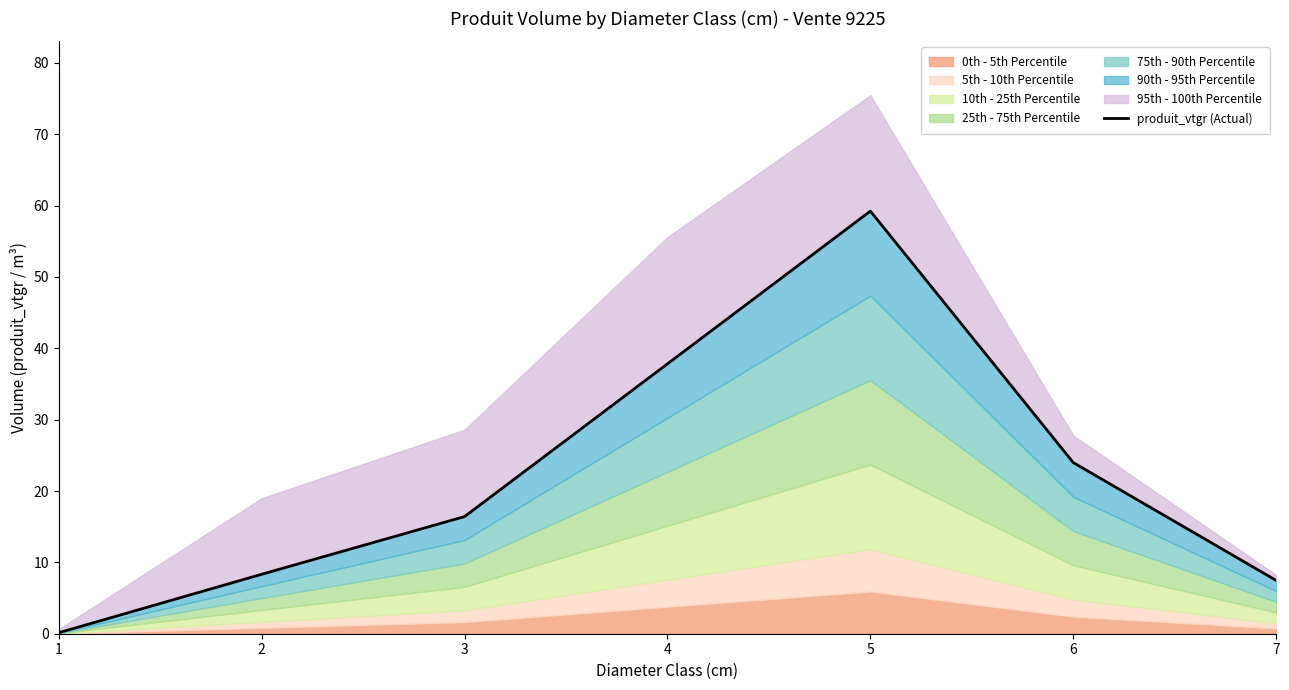

Which has a higher value, 1 or 4?

4